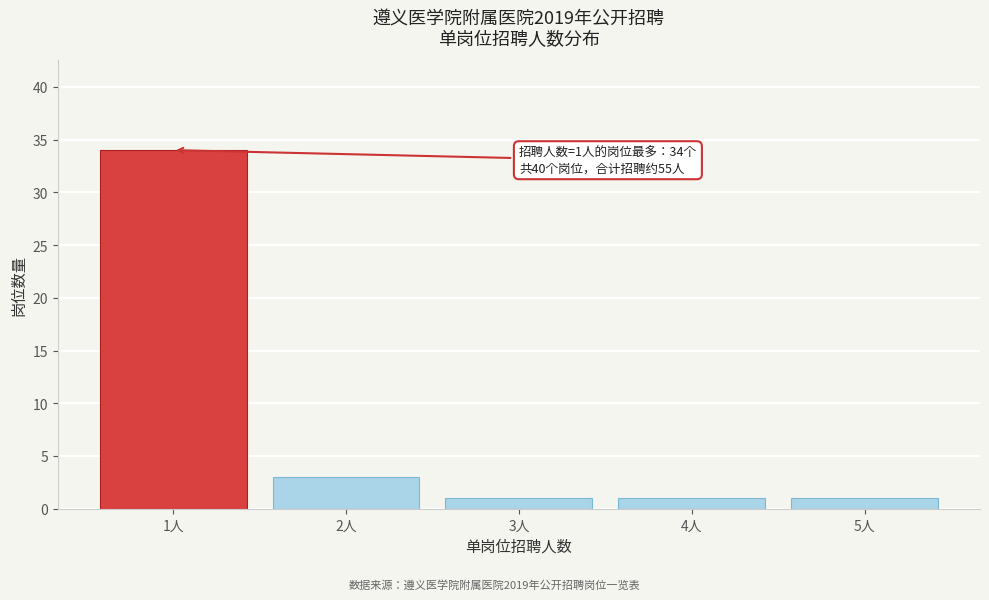

Reading left to right, list all the values displayed in this chart.

34	3	1	1	1